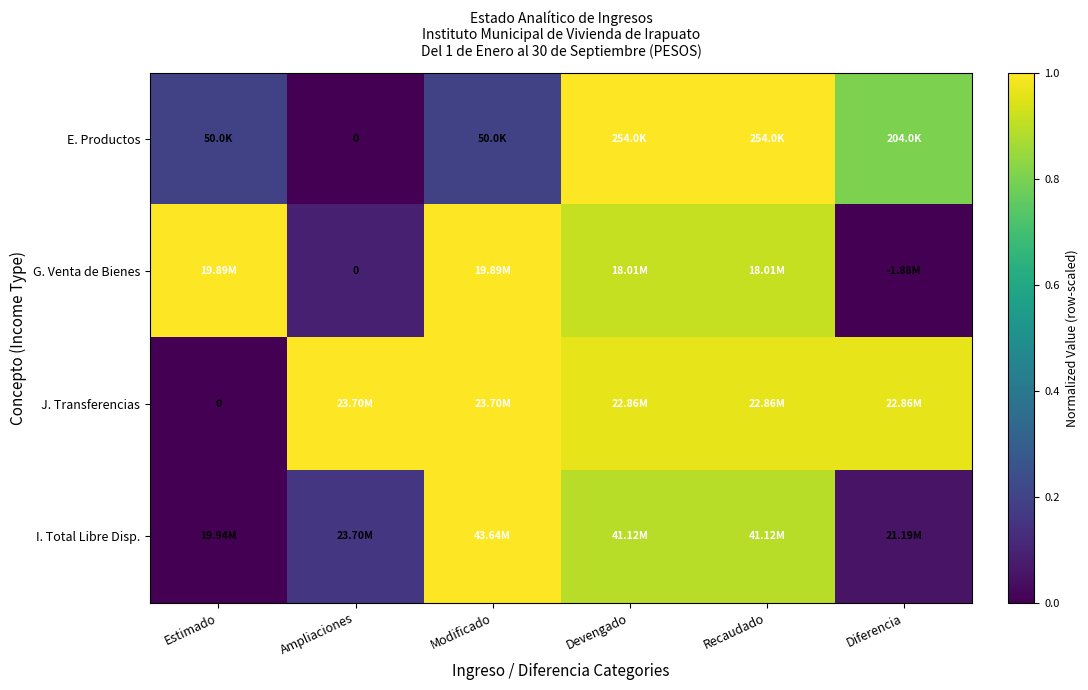

List the labels in order of E. Productos value, smallest first.

Ampliaciones, Estimado, Modificado, Diferencia, Recaudado, Devengado